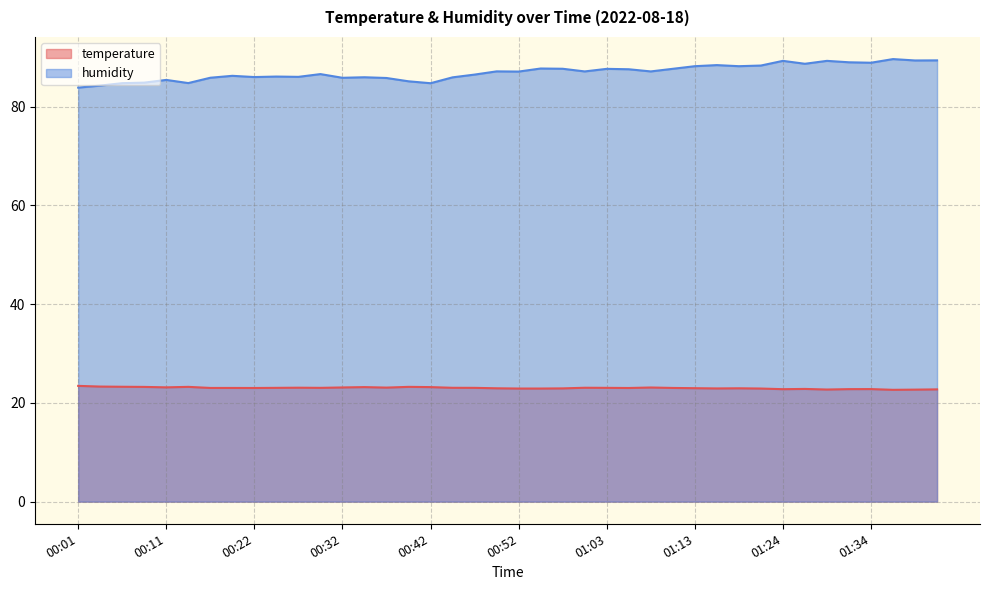

At which category does humidity reach its first local valley?

00:14